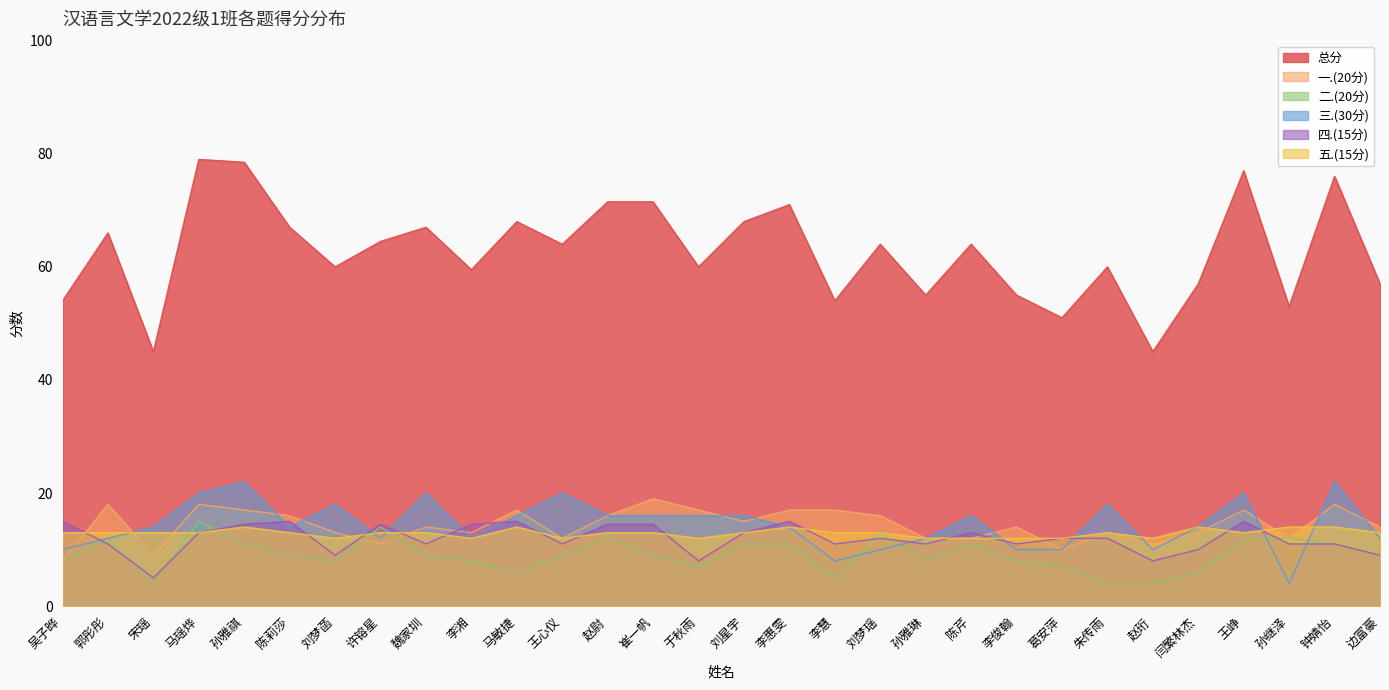

What is the spread (max minus min) of values at 钟婧怡?

65.0